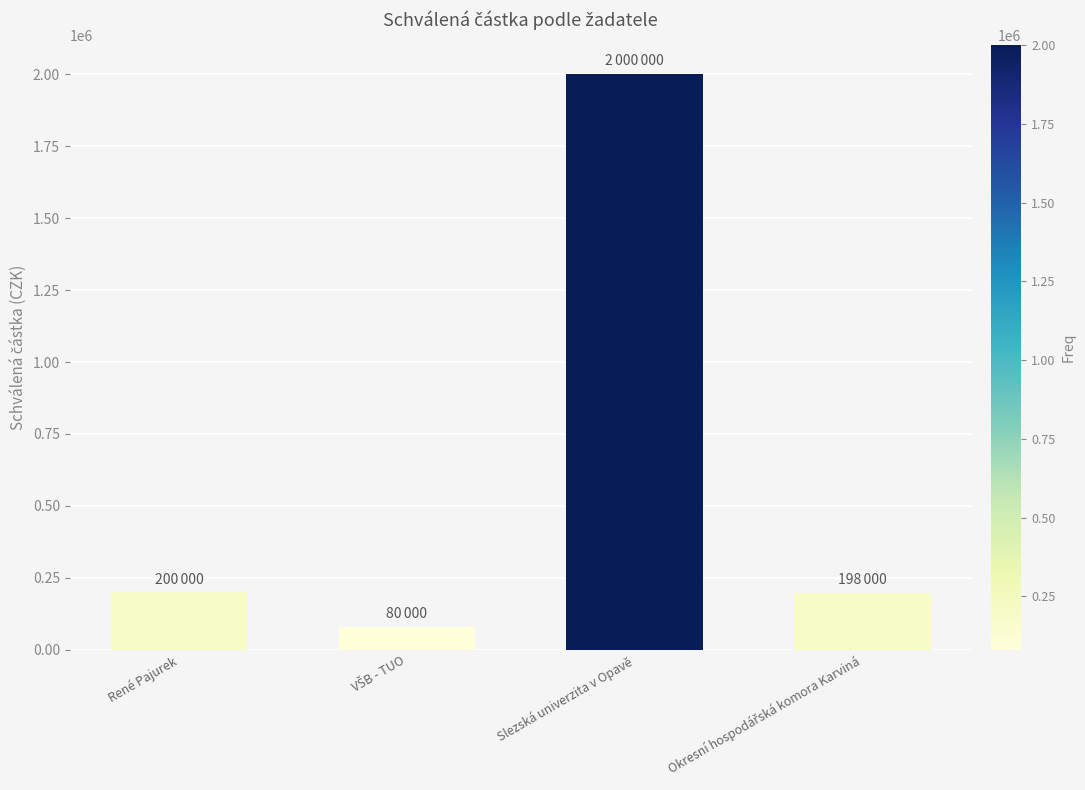

What is the approximate value at Slezská univerzita v Opavě?

2000000